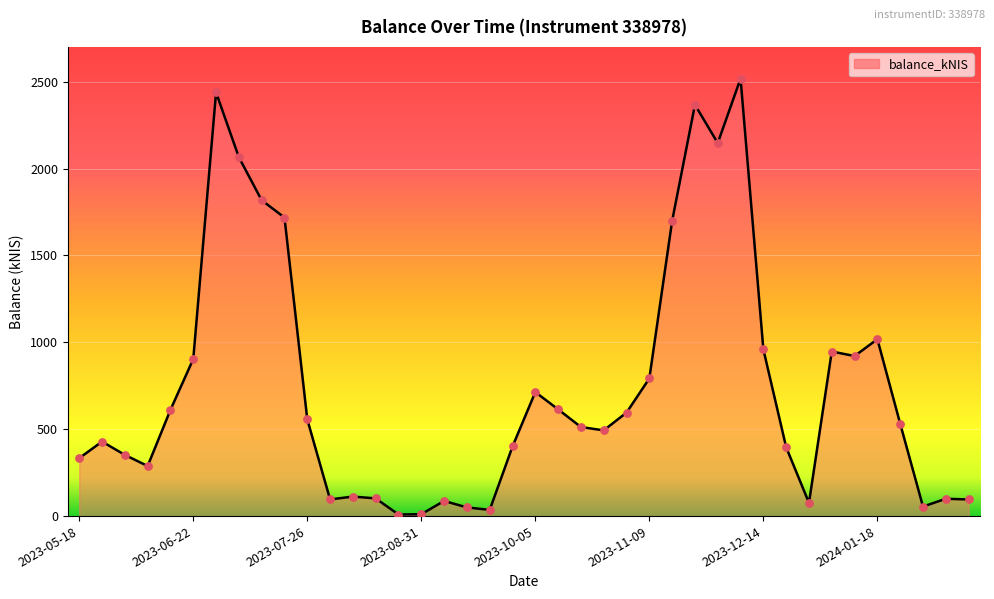

What is the maximum value shown in the chart?

2517.5